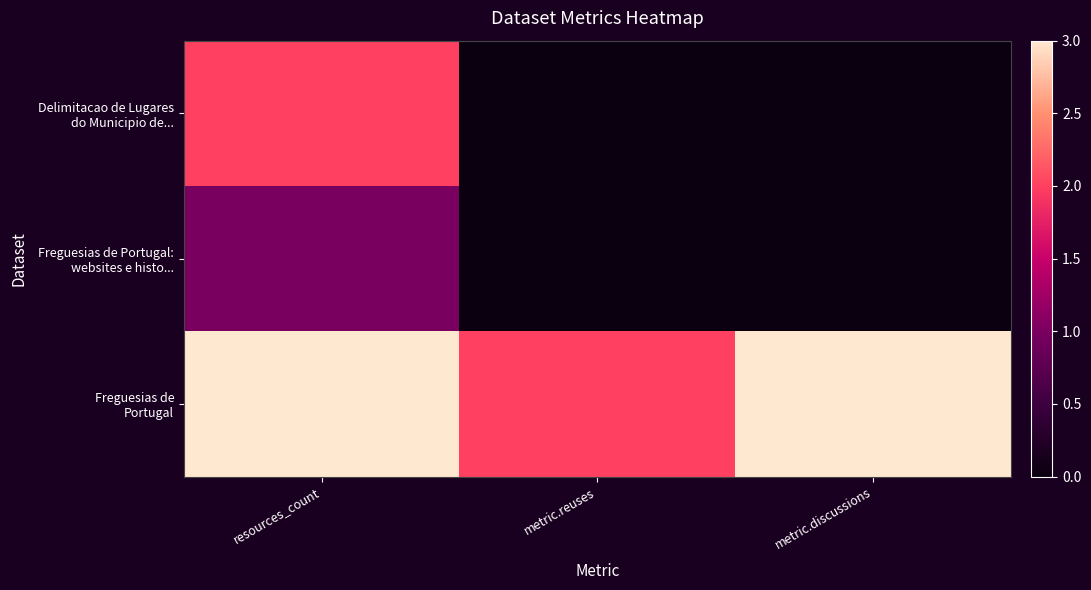

At how many categories does at least one series exceed 2?

2